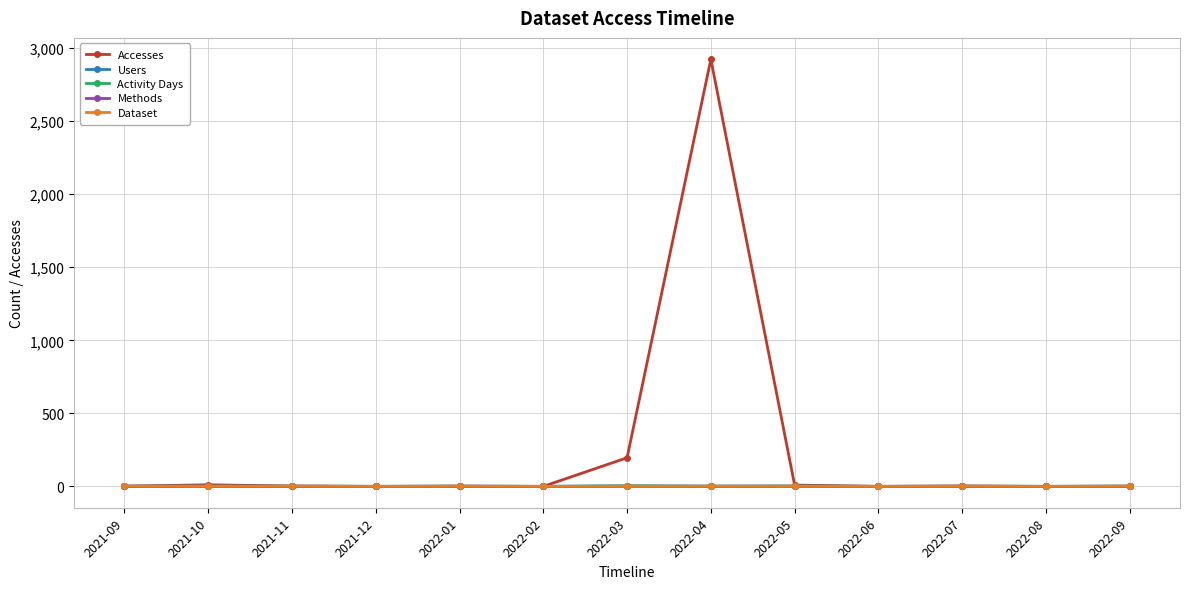

What is the value of the Methods point at the 3rd from the left?

1